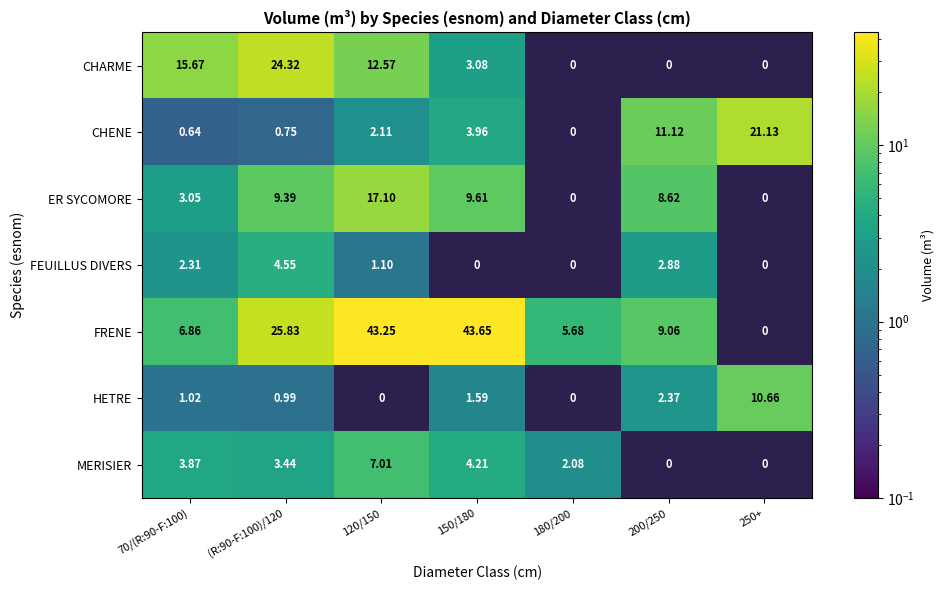

At (R:90-F:100)/120, list the series in order from smallest to largest.

CHENE, HETRE, MERISIER, FEUILLUS DIVERS, ER SYCOMORE, CHARME, FRENE